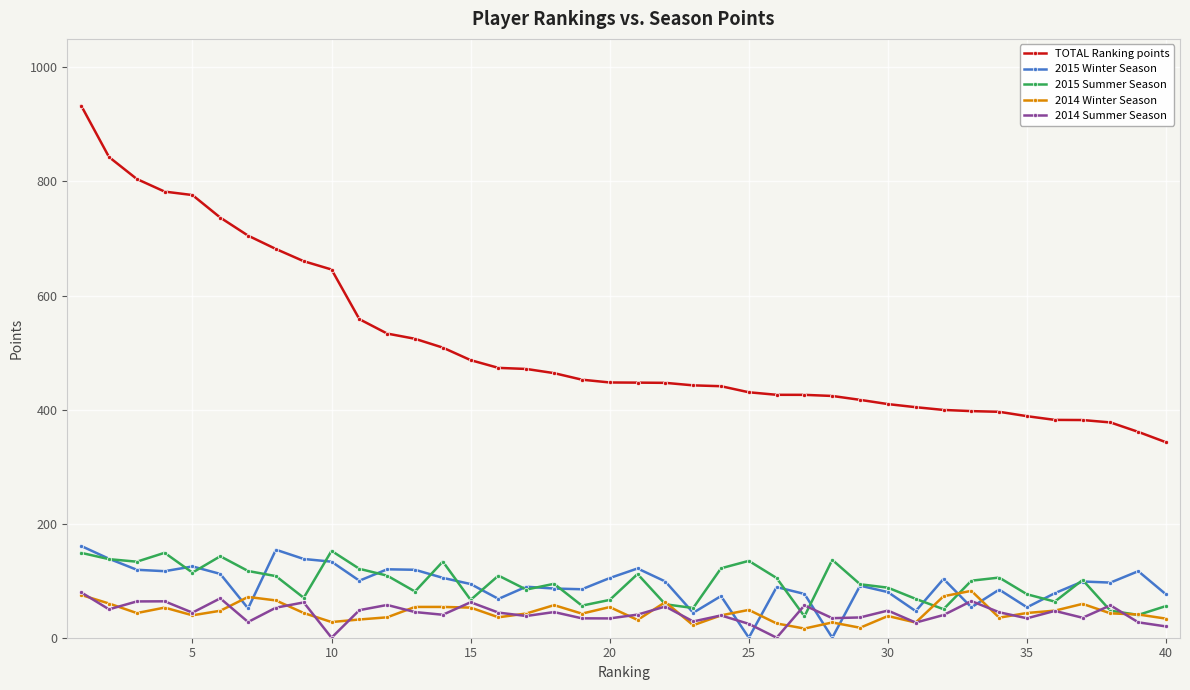

True or false: 2015 Winter Season and 2015 Summer Season intersect in this chart.

True